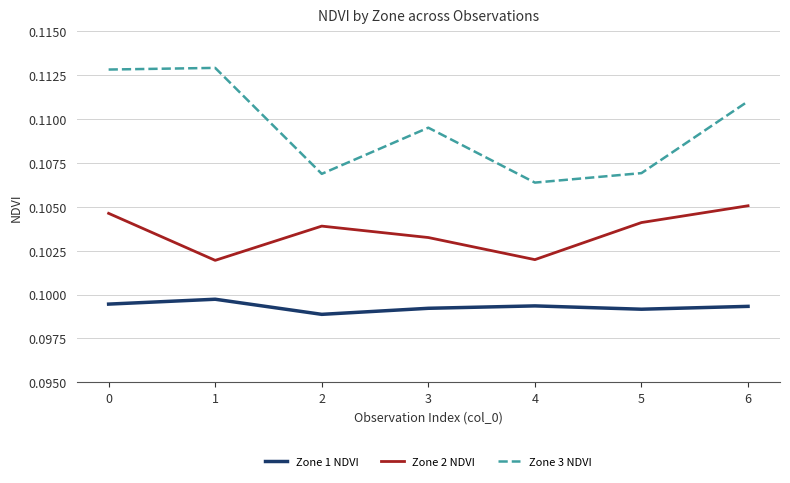

True or false: Zone 1 NDVI has more than 2 interior local peaks.

False